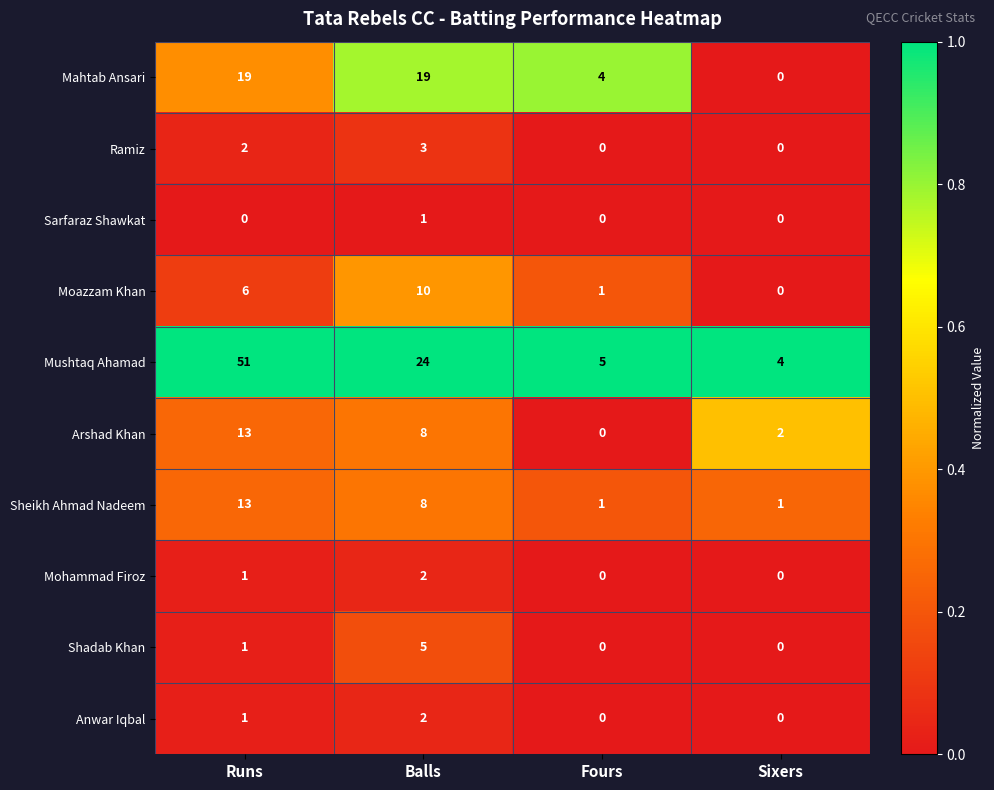

Which series has the largest total across all categories?

Mushtaq Ahamad